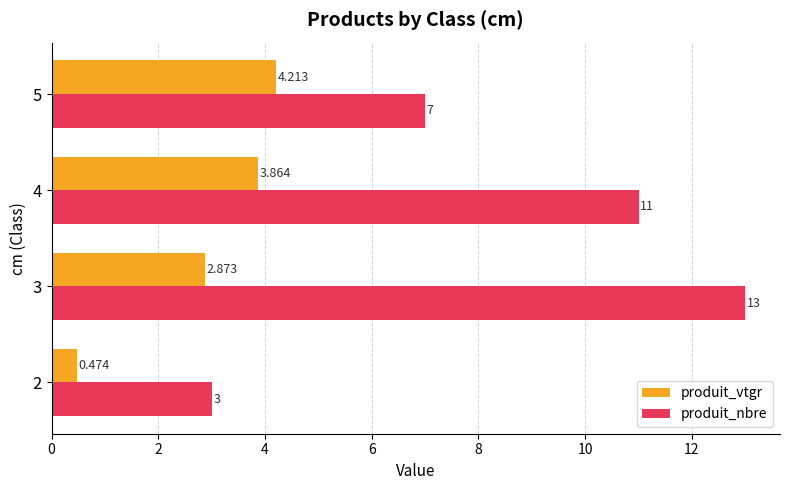

Which series has the largest total across all categories?

produit_nbre